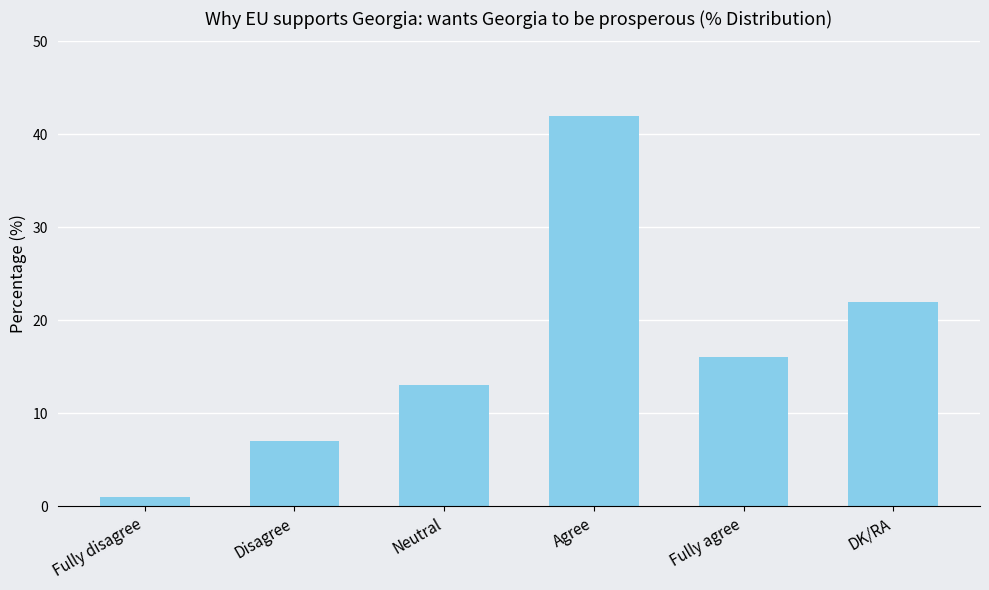

List the labels in order of value, smallest first.

Fully disagree, Disagree, Neutral, Fully agree, DK/RA, Agree